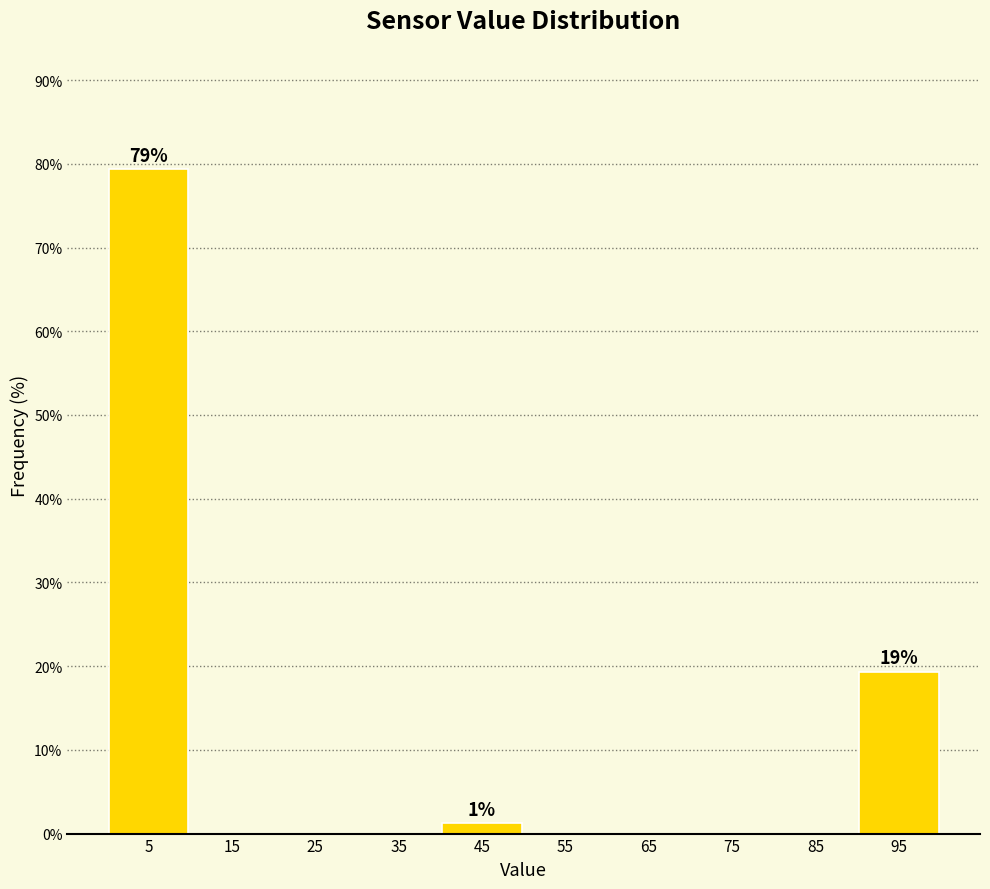

Over which range of the x-axis is the bar tallest?

0 to 10